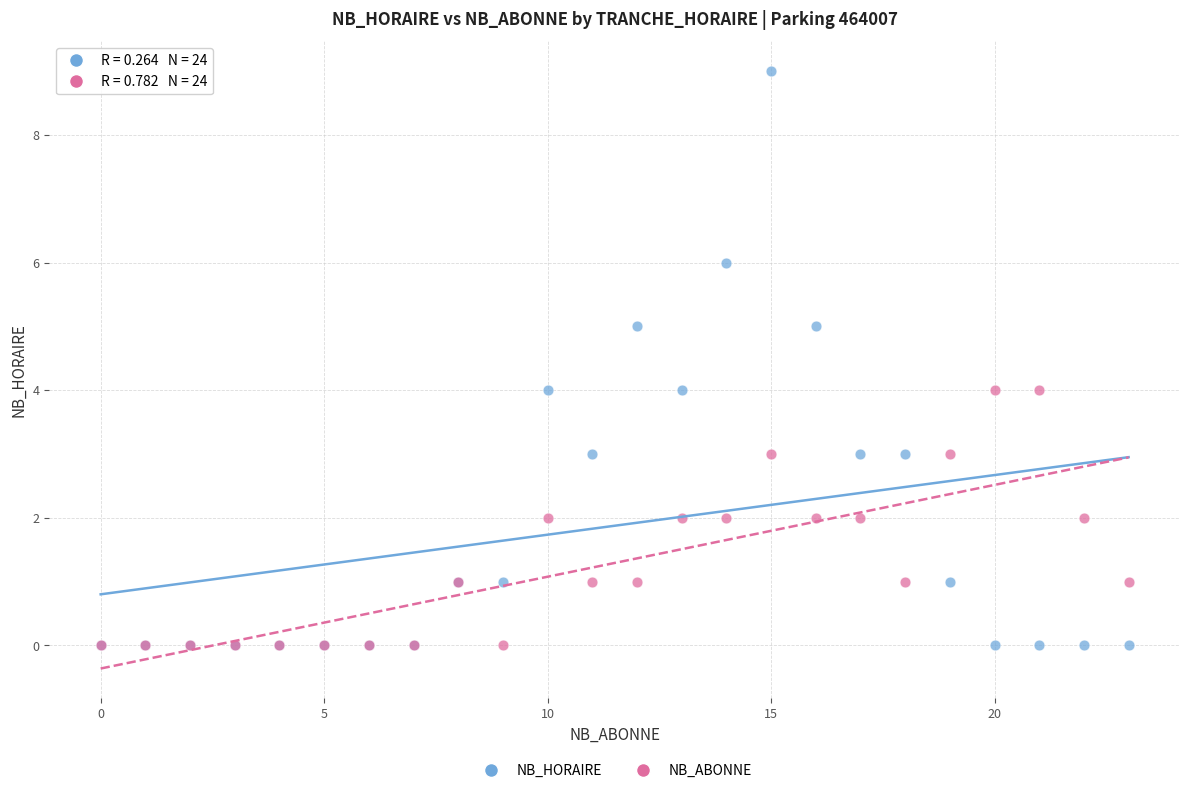

Which series reaches the maximum Y coordinate?

NB_HORAIRE